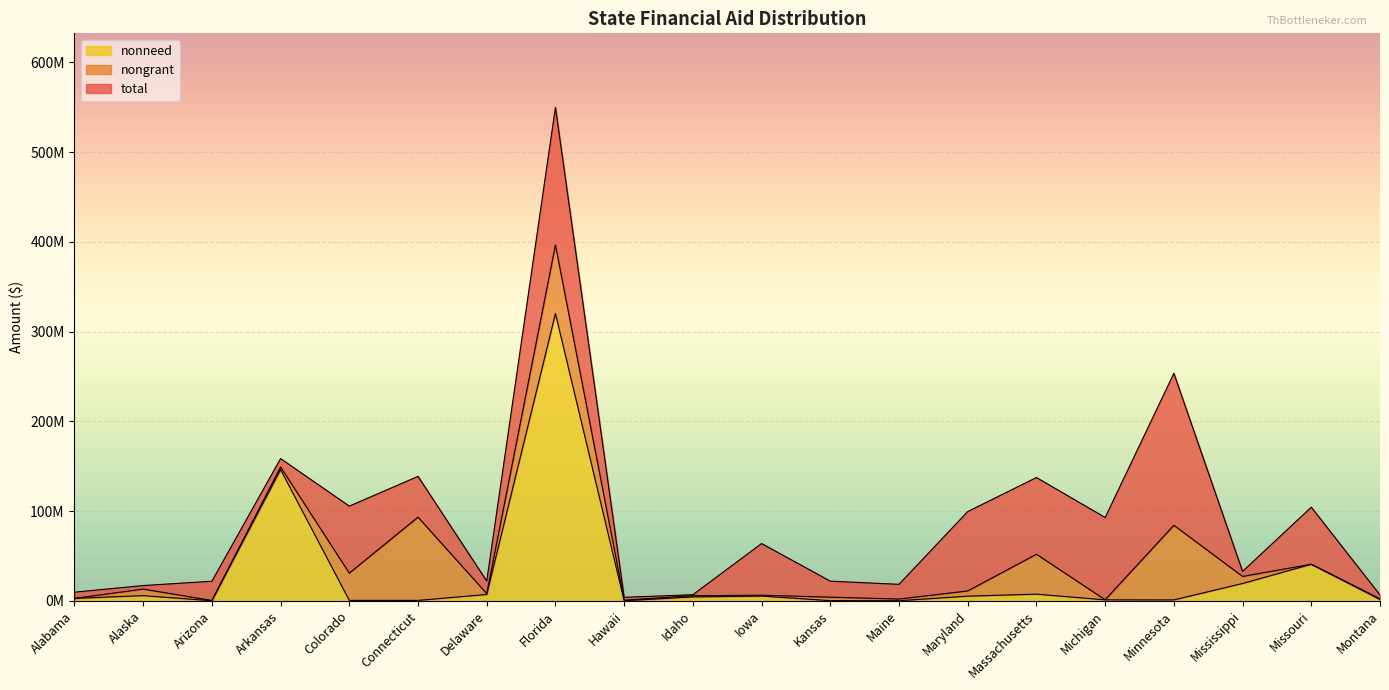

What is the label of the 19th point from the right?

Alaska